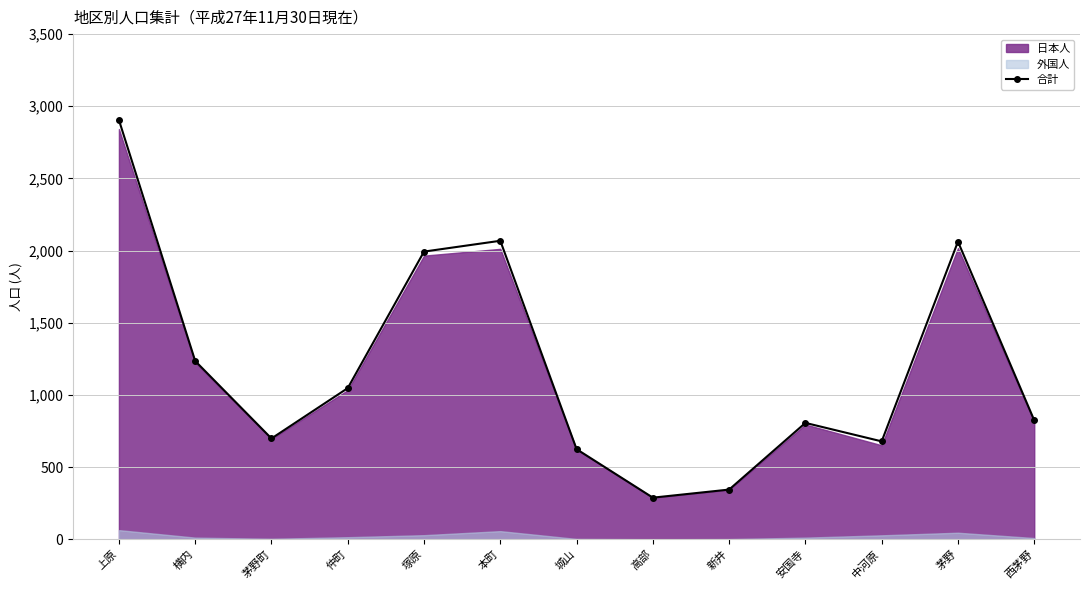

How many lines are shown in the chart?

1